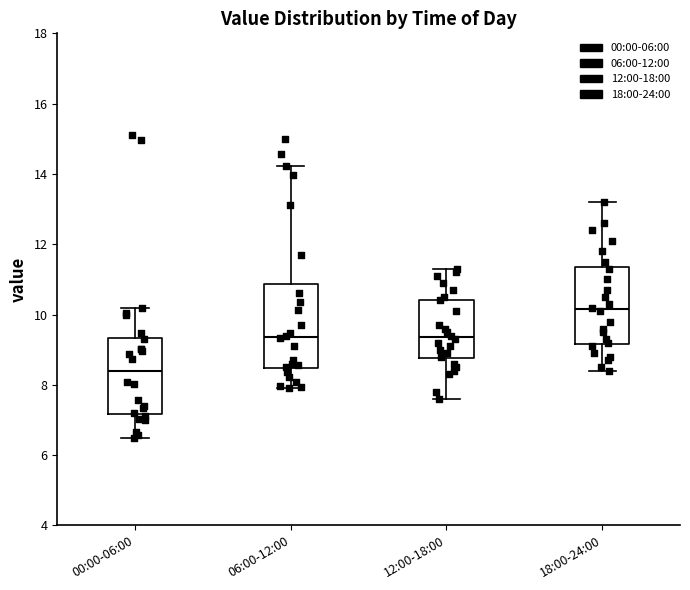

Reading left to right, read every box against the y-axis: the position of its median line, the range the box covers, and the ends of its whiskers. The values are not printed on the chart, so give them approximately, as read against the axis.

00:00-06:00: median 8.4, box 7.2 to 9.4, whiskers 6.6 to 10.2
06:00-12:00: median 9.4, box 8.4 to 10.8, whiskers 8.0 to 14.2
12:00-18:00: median 9.4, box 8.8 to 10.4, whiskers 7.6 to 11.4
18:00-24:00: median 10.2, box 9.2 to 11.4, whiskers 8.4 to 13.2